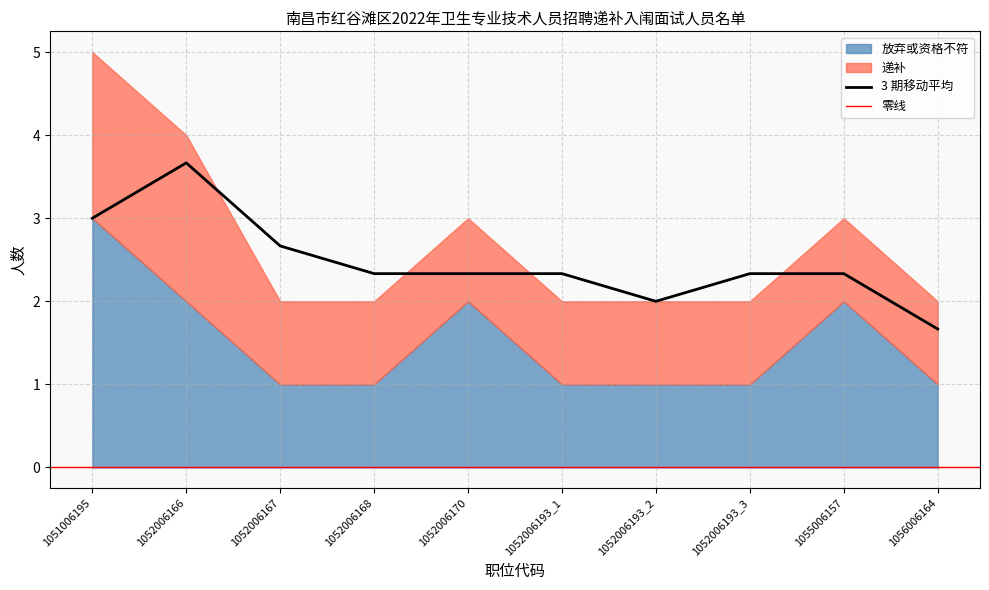

Reading left to right, what are all the values shown in this chart?

放弃或资格不符: 1051006195=3	1052006166=2	1052006167=1	1052006168=1	1052006170=2	1052006193_1=1	1052006193_2=1	1052006193_3=1	1055006157=2	1056006164=1
递补: 1051006195=2	1052006166=2	1052006167=1	1052006168=1	1052006170=1	1052006193_1=1	1052006193_2=1	1052006193_3=1	1055006157=1	1056006164=1